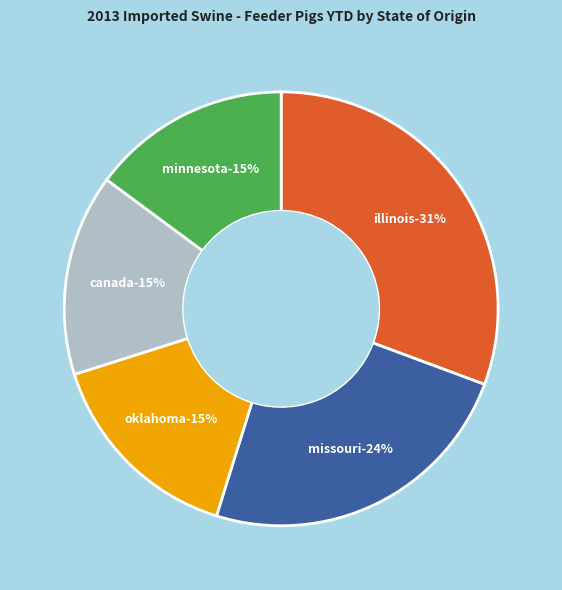

Does any single category account for the majority?

No